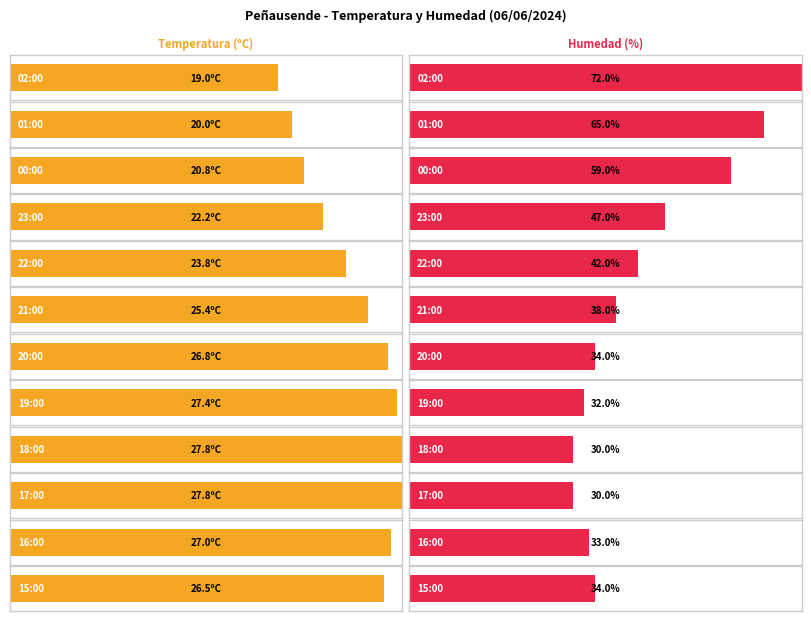

Count the number of categories in the chart.

12